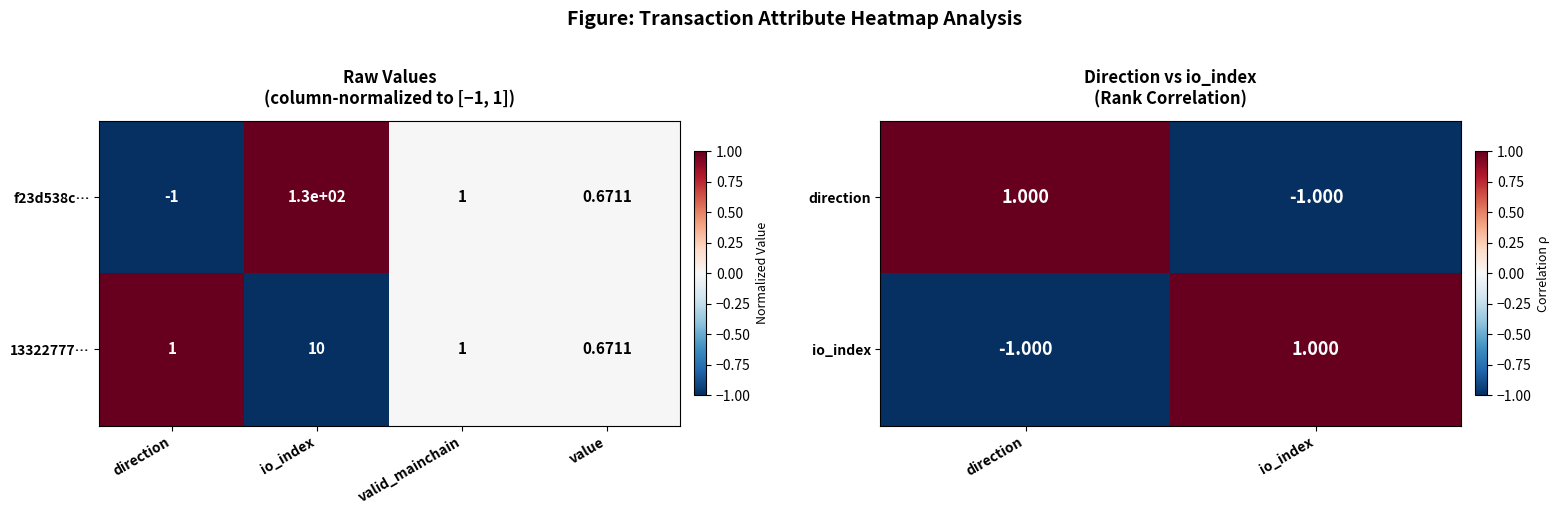

Is the value of f23d538c… at valid_mainchain greater than the value of 13322777… at io_index?

No